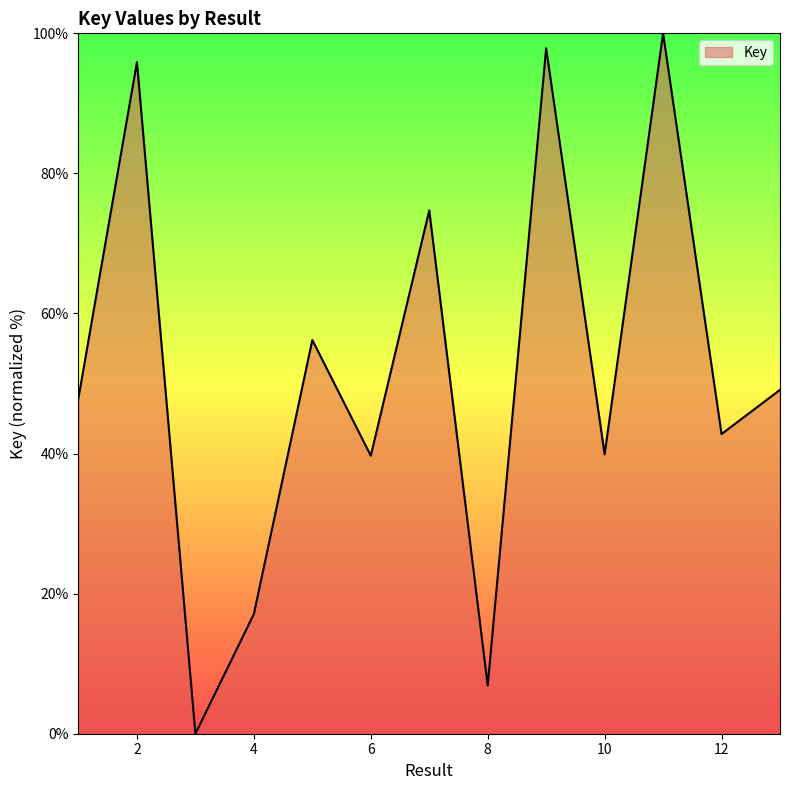

What is the greatest value displayed?

100.0